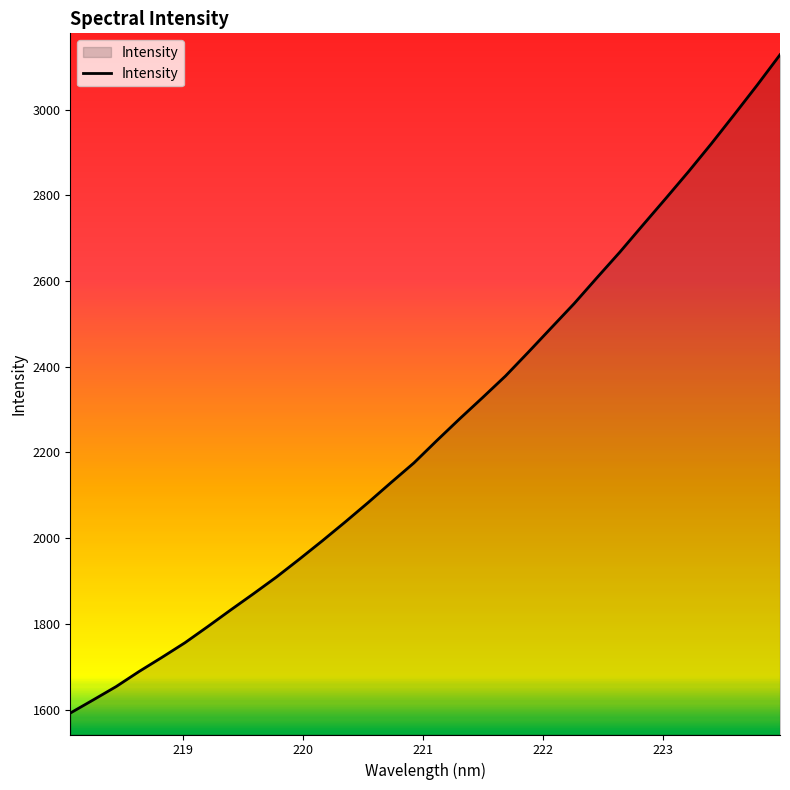

What is the greatest value displayed?

3127.9